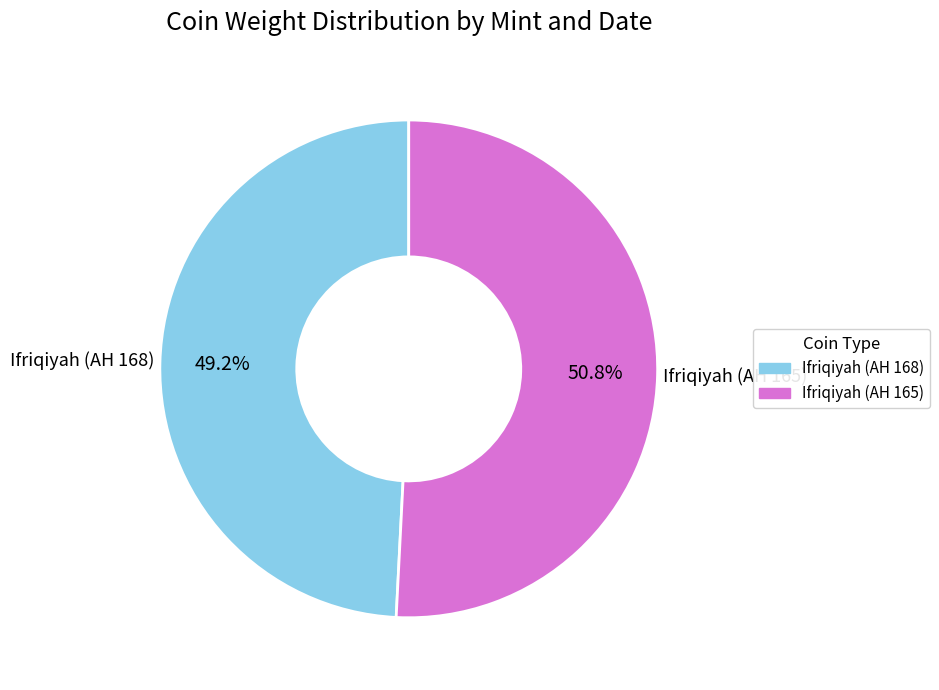

The Ifriqiyah (AH 165) slice represents 59% of the pie. True or false?

False